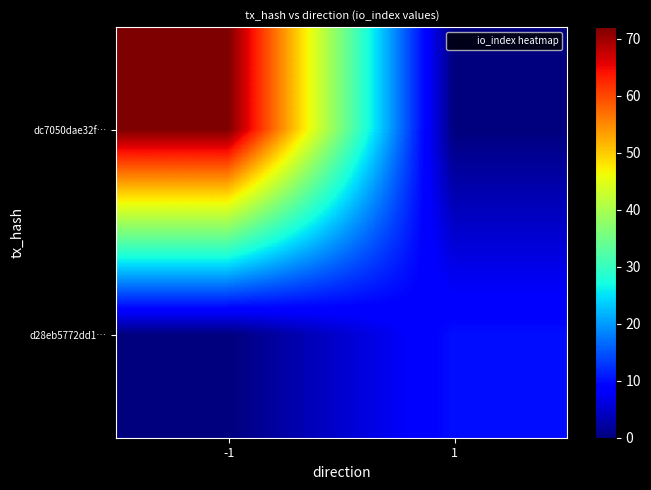

Between -1 and 1, which is larger?

-1